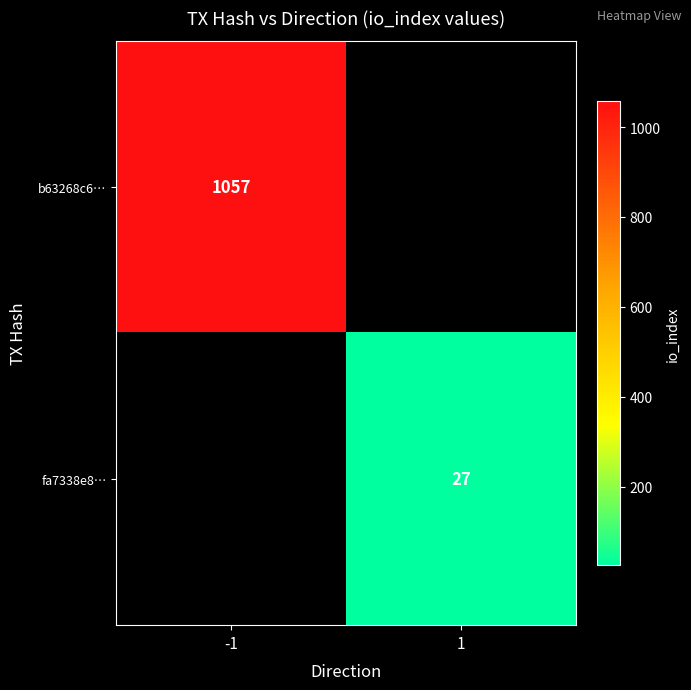

The fa7338e8… series shows 27 at 1. True or false?

True